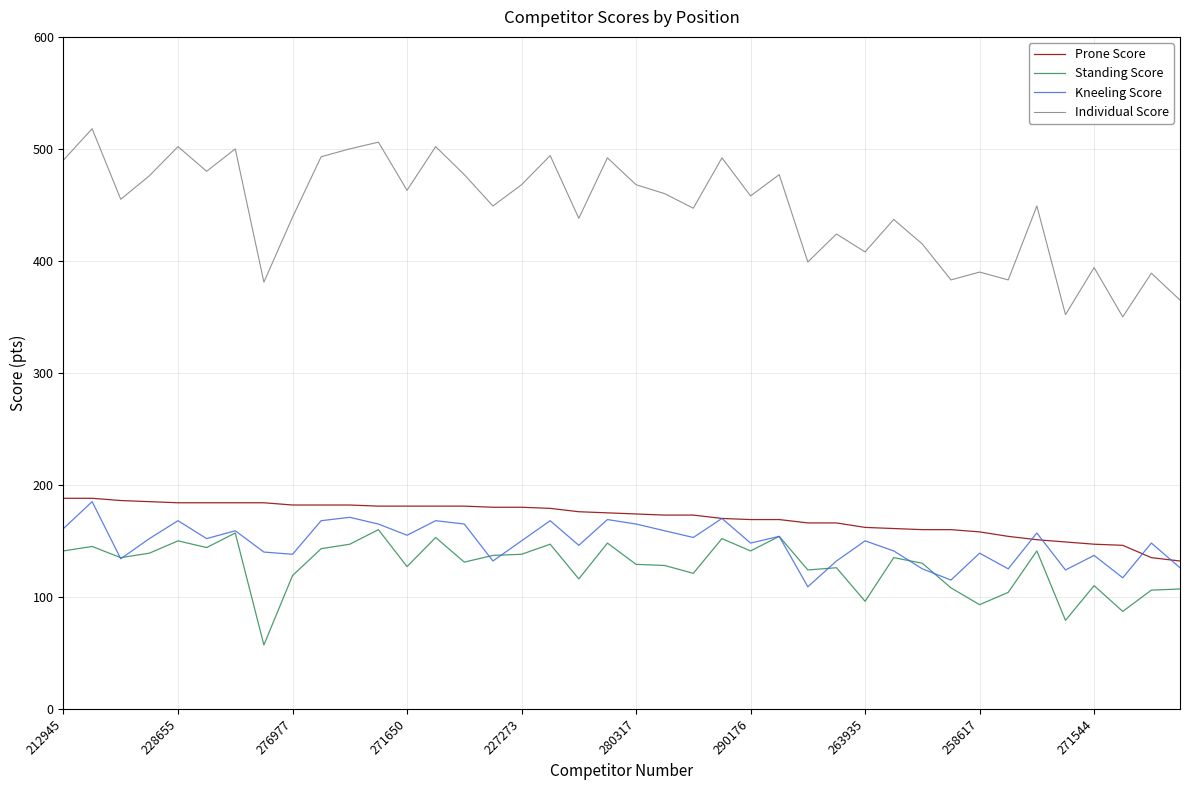

True or false: Standing Score and Individual Score intersect in this chart.

False